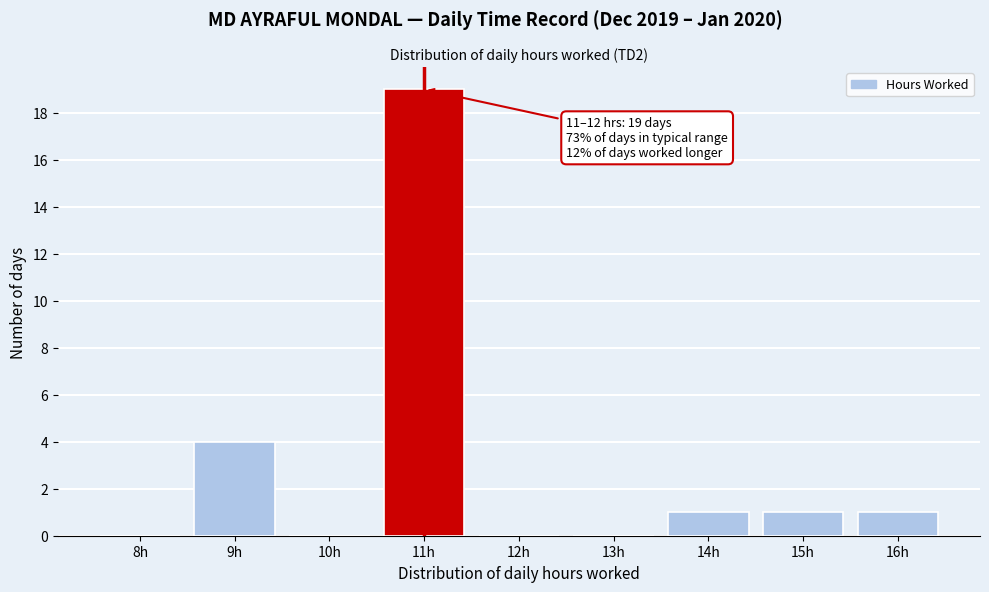

Reading left to right, extract all data points from this chart.

8h=0	9h=4	10h=0	11h=19	12h=0	13h=0	14h=1	15h=1	16h=1